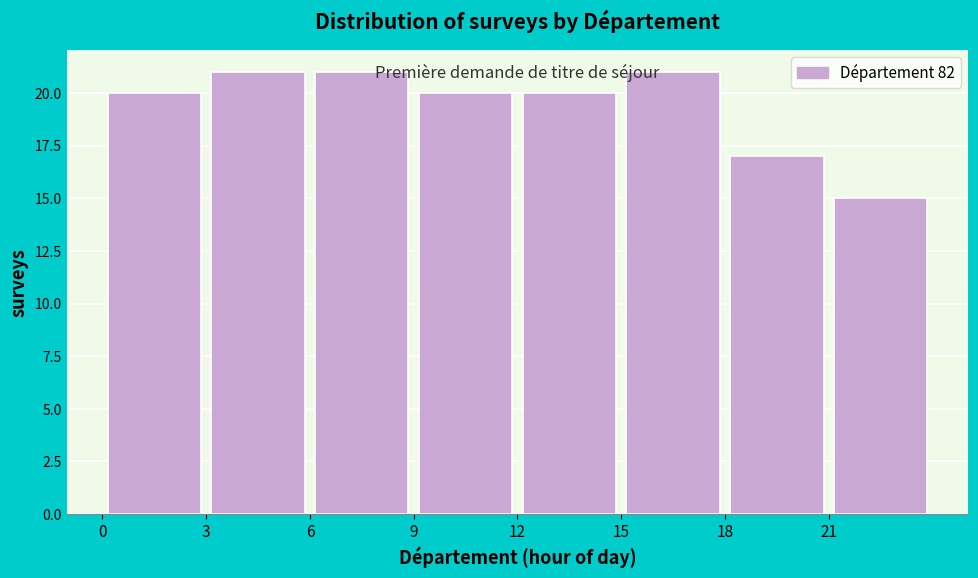

Reading left to right, list every bar in this chart as the range it spans on the x-axis followed by its height. The values are not printed on the chart, so give them approximately, as read against the axis.

0 to 3: 20
3 to 6: 21
6 to 9: 21
9 to 12: 20
12 to 15: 20
15 to 18: 21
18 to 21: 17
21 to 24: 15